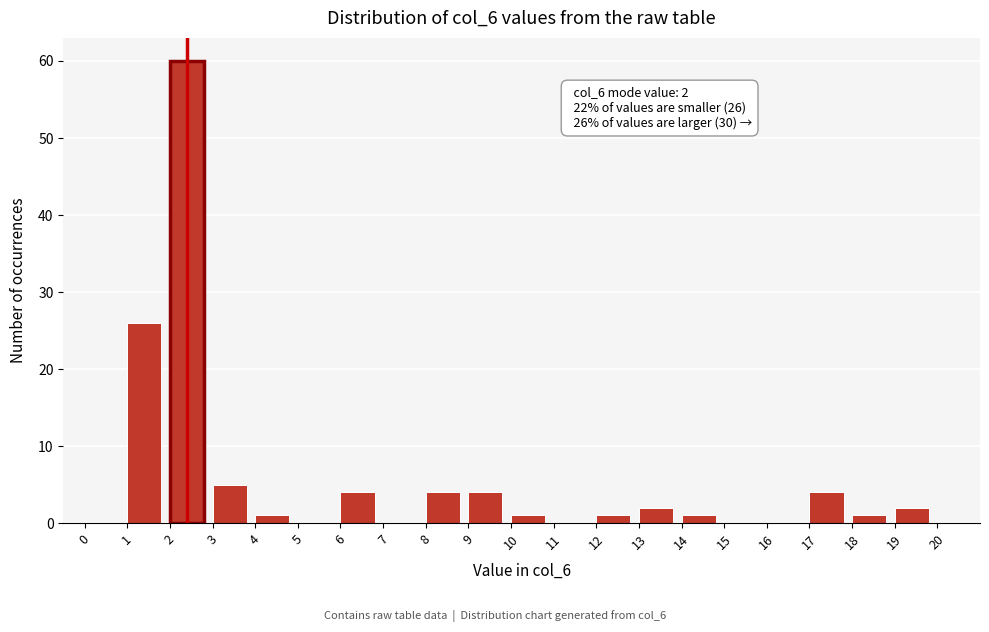

Which range on the x-axis has the tallest bar?

2 to 3